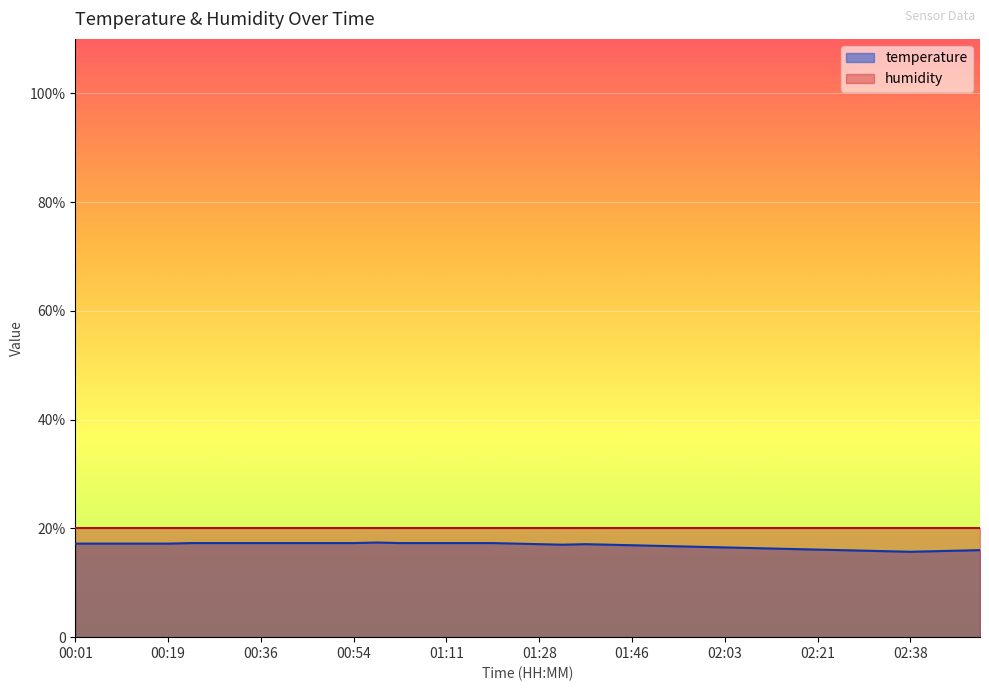

What is the difference between the second highest and second lowest values?

1.5